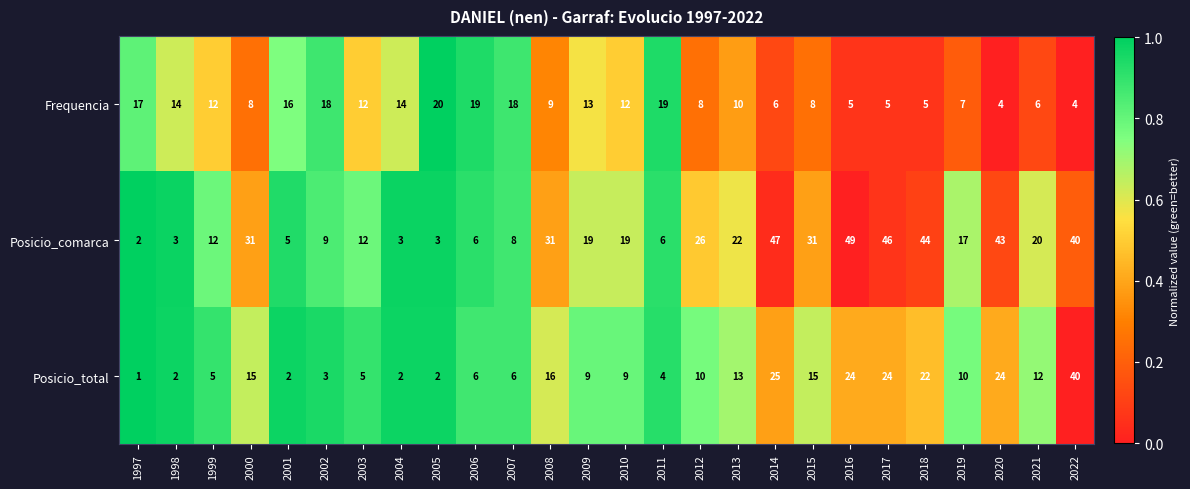

What is the difference between the second highest and second lowest values in the Posicio_total series?

23